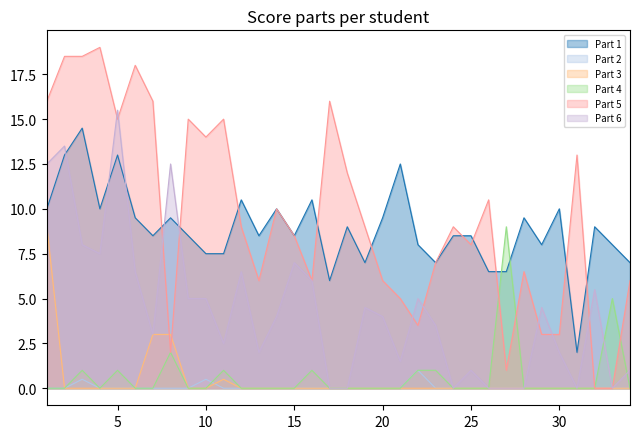

Which has a higher value, 7 or 21?

21